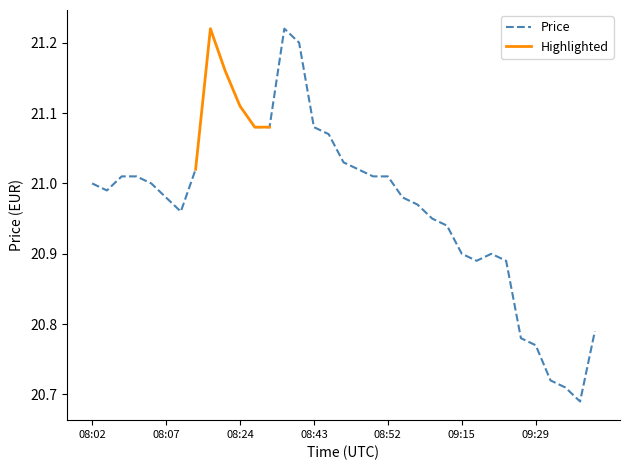

What is the label of the 10th point from the right?

09:15